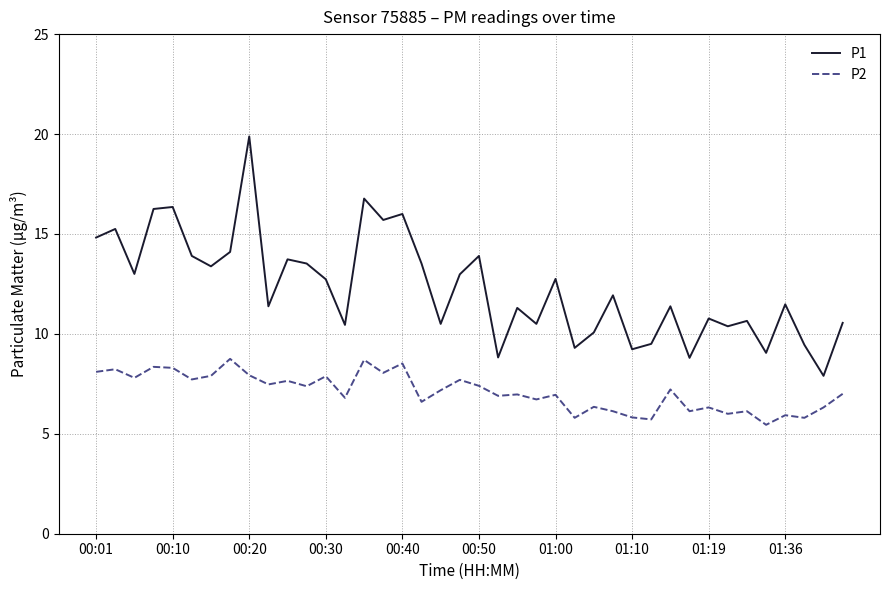

True or false: P1 and P2 intersect in this chart.

False